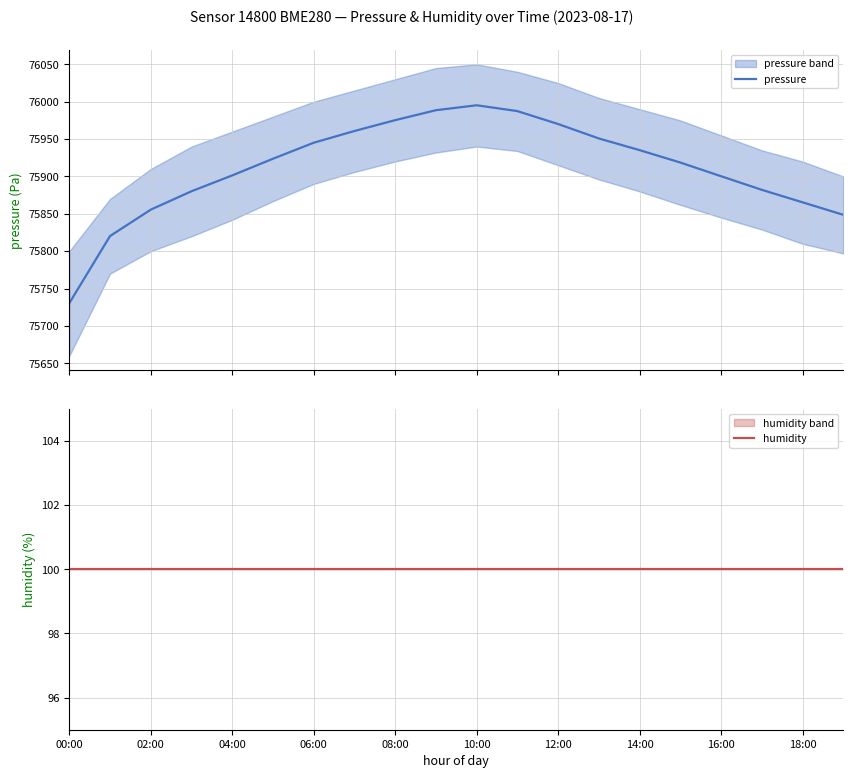

Is the value of humidity at 14:00 greater than the value of pressure at 06:00?

No